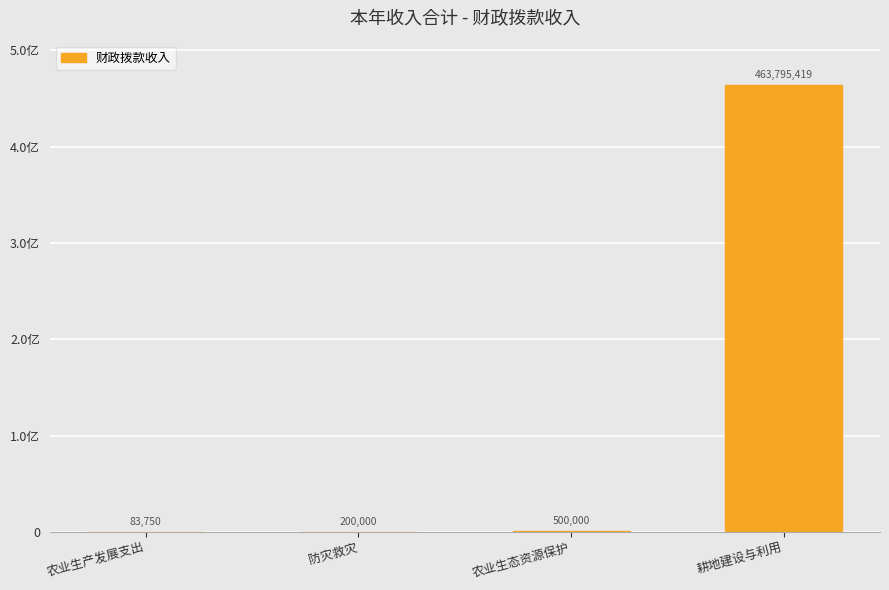

Reading right to left, what are all the values shown in this chart?

耕地建设与利用=463795419	农业生态资源保护=500000	防灾救灾=200000	农业生产发展支出=83750